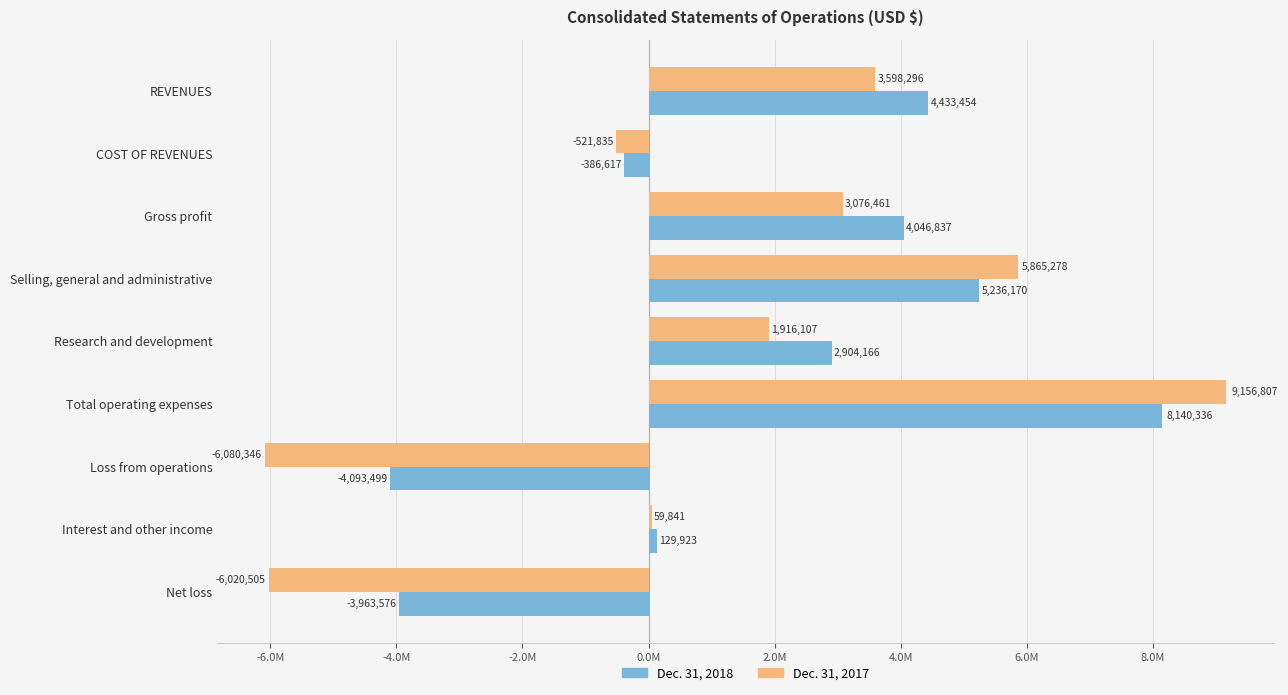

What are all the series names shown in the legend?

Dec. 31, 2018, Dec. 31, 2017